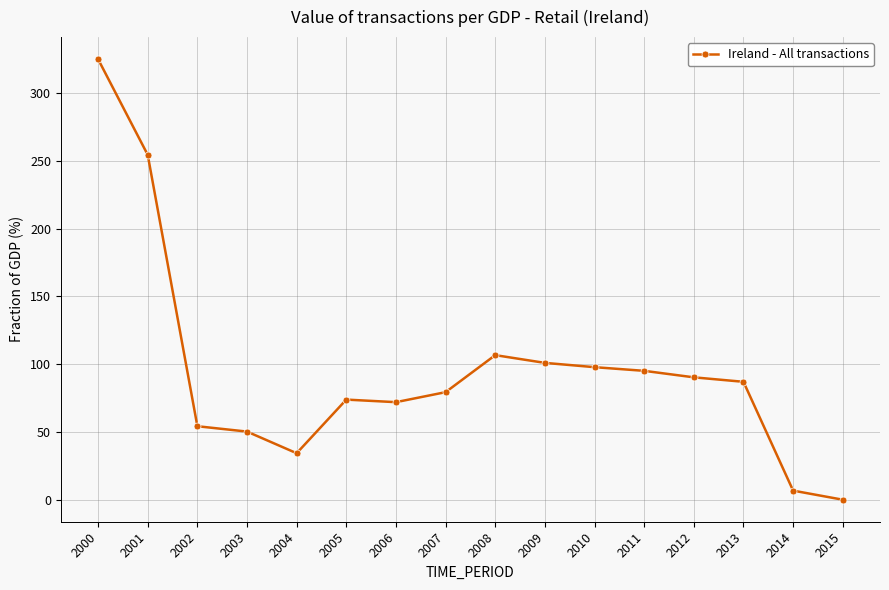

Is this an area chart (filled region under the line)?

No